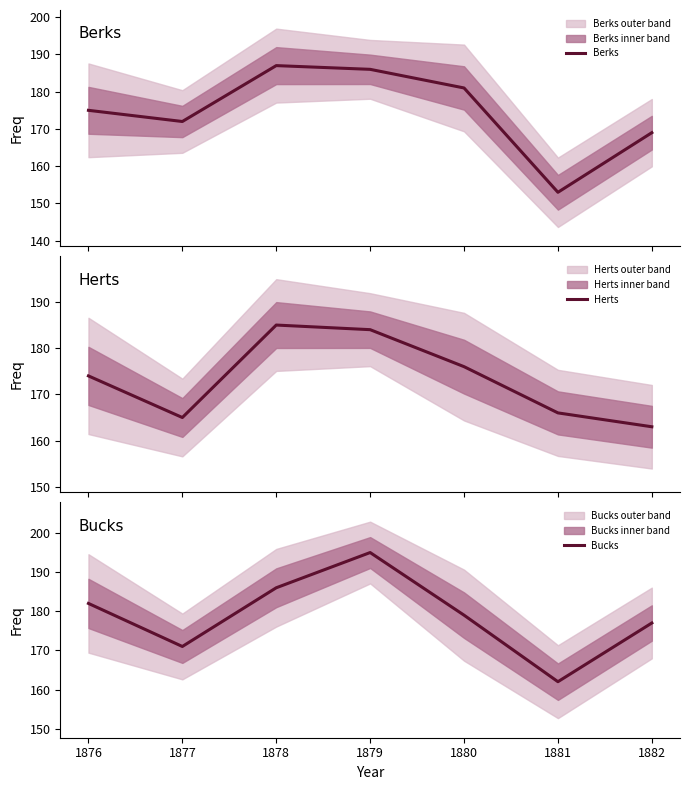

Is it true that Bucks equals 316 at 1882?

False